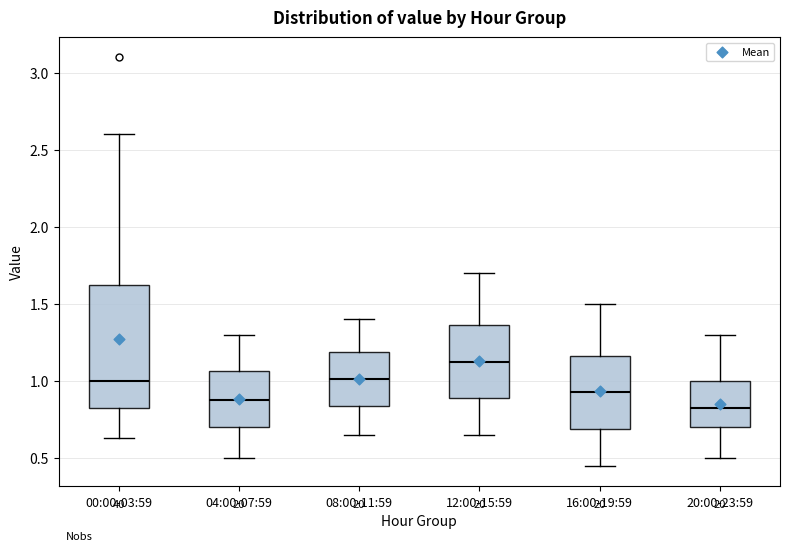

Which box has the highest median line?

12:00-15:59